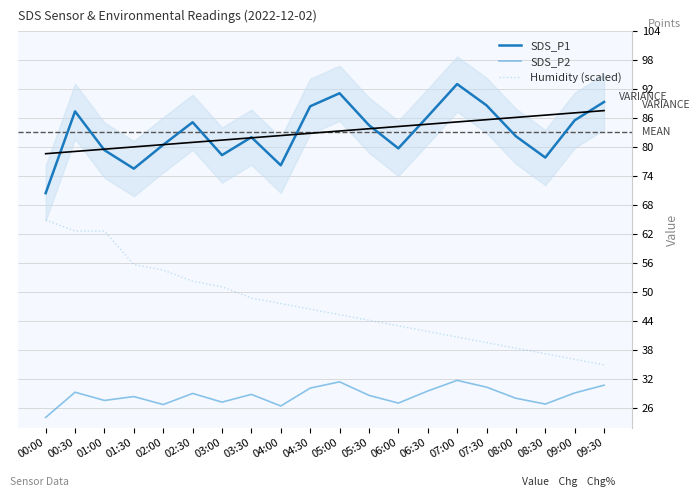

Which series has the largest range (max minus min)?

Humidity (scaled)